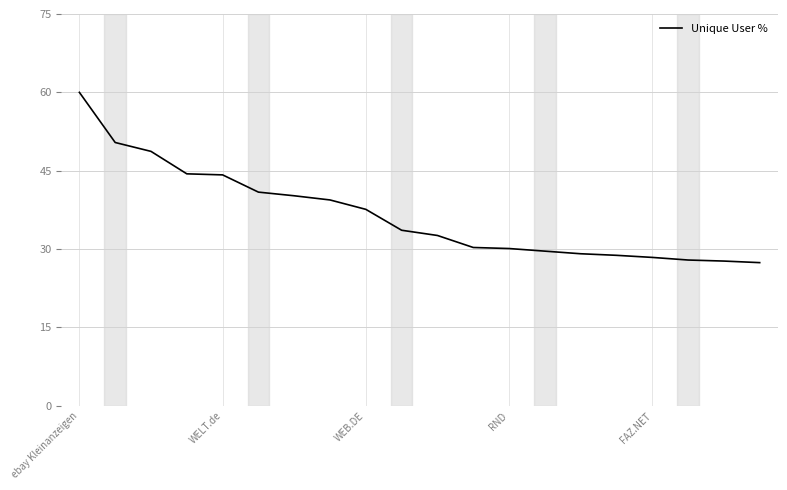

Count the number of data series in this chart.

1